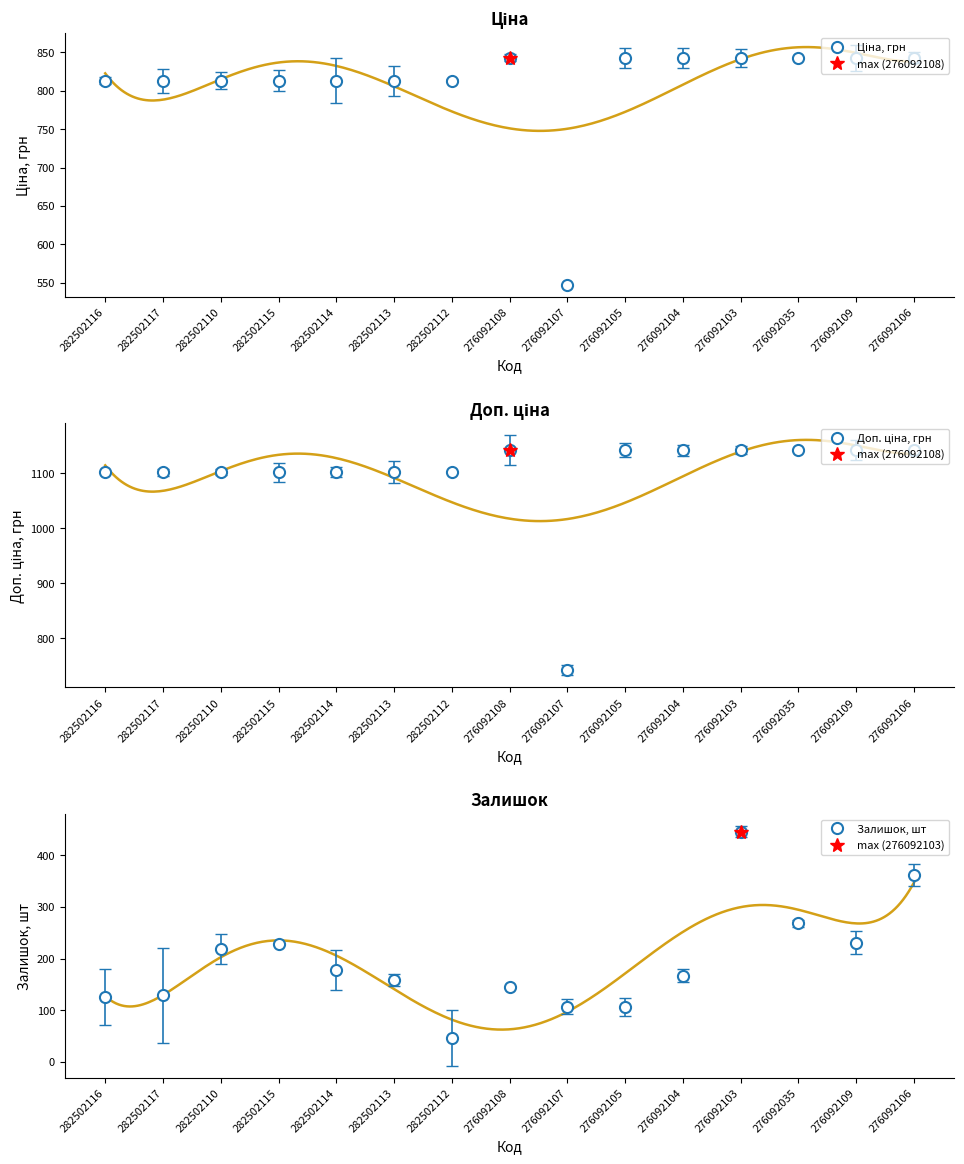

True or false: Доп. ціна, грн has more than 2 points higher than both neighbors.

False